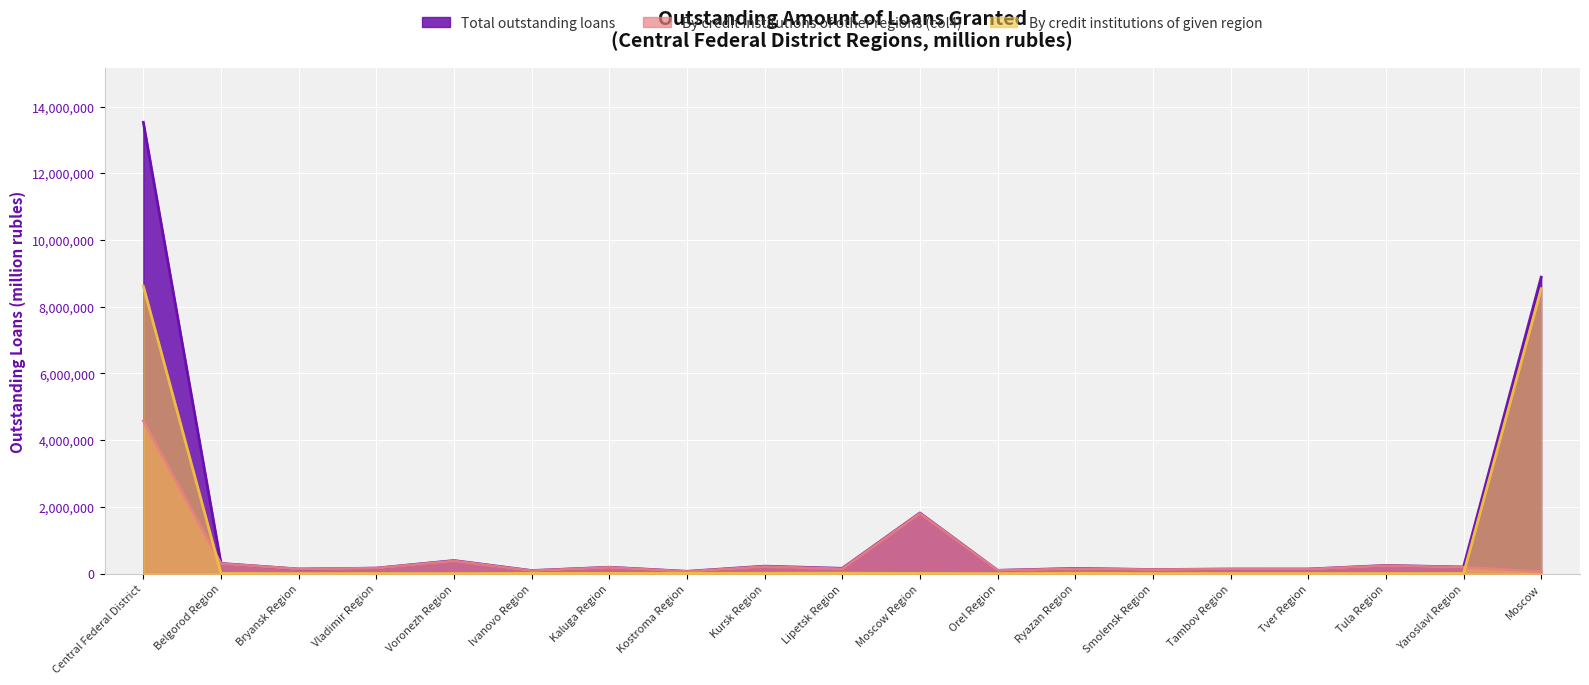

What is the value of the Total outstanding loans point at the 10th from the left?

157944